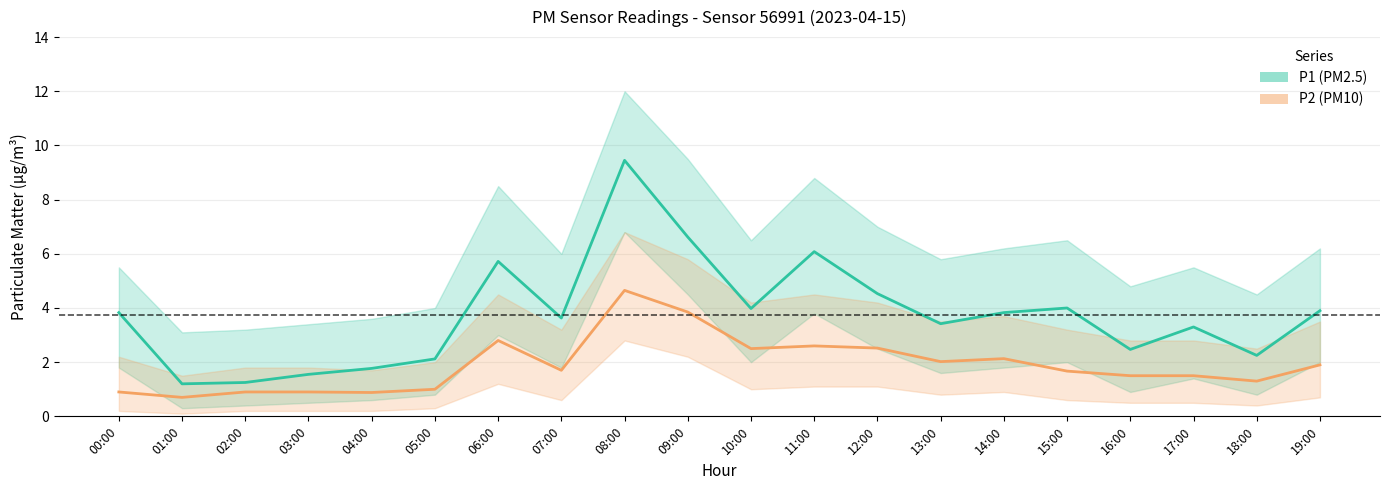

True or false: P1 and P2 intersect in this chart.

False